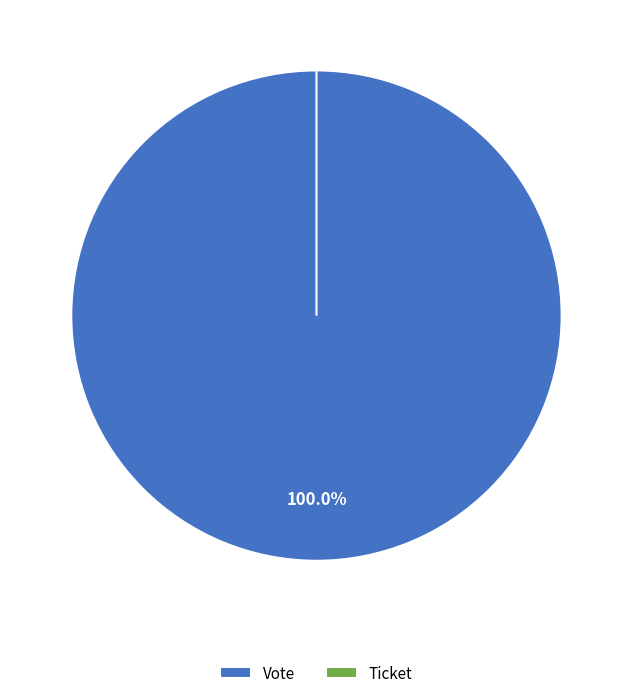

How many slices are in this pie chart?

2